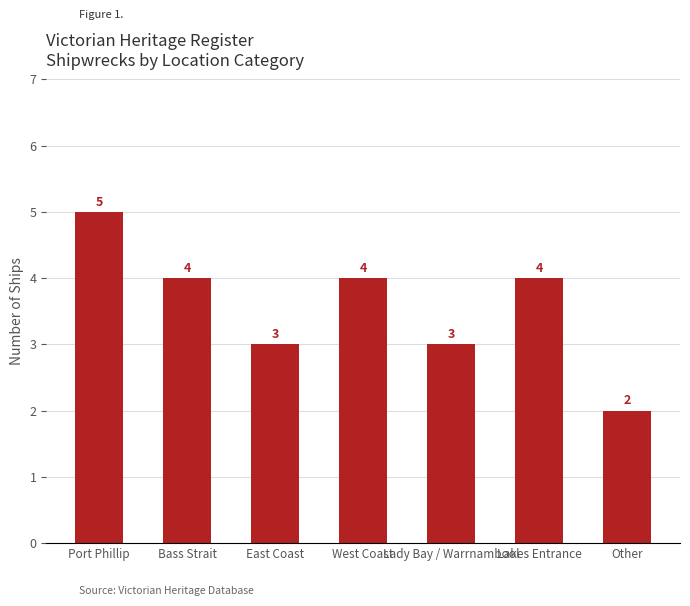

The value at Lady Bay / Warrnambool is 4. True or false?

False